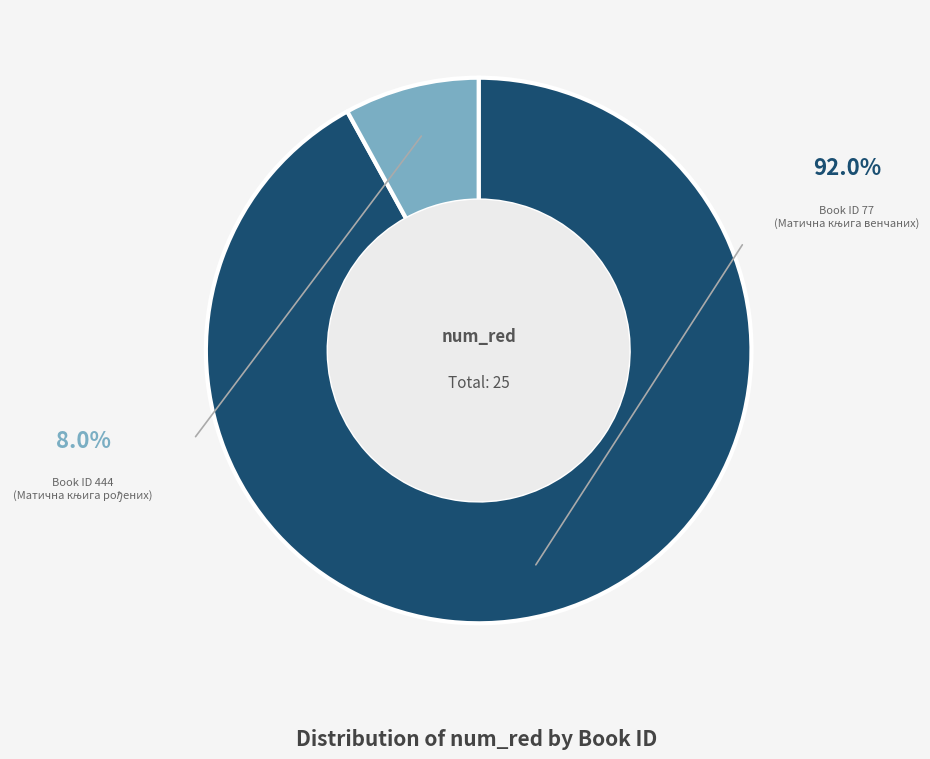

How many slices are in this pie chart?

2